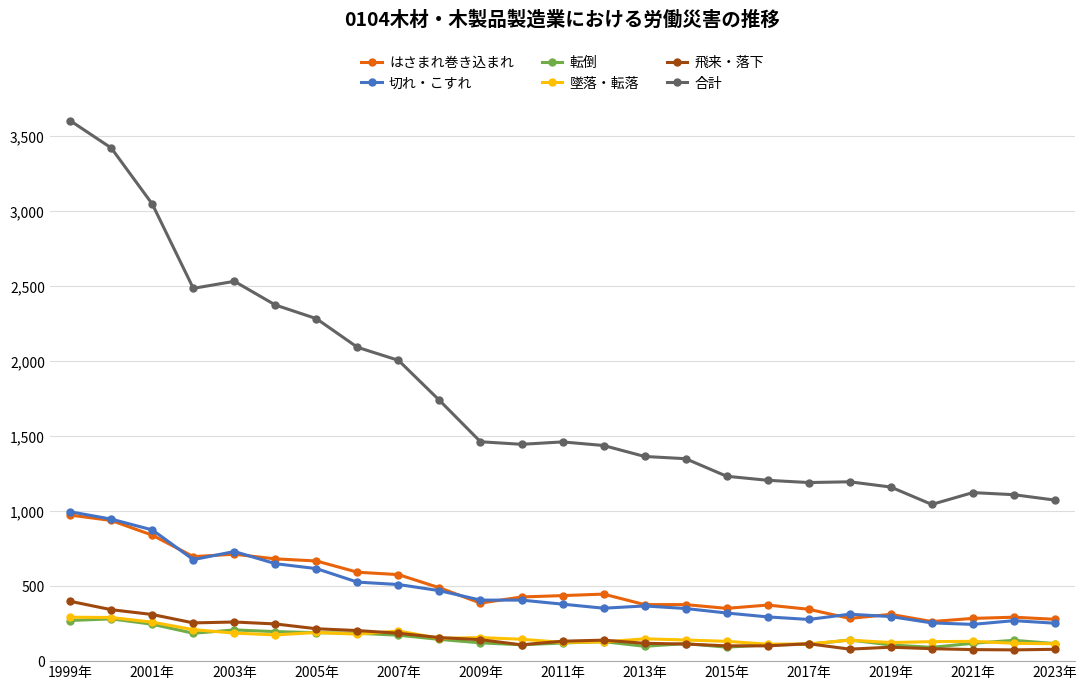

What is the highest value of the 切れ・こすれ series?

996